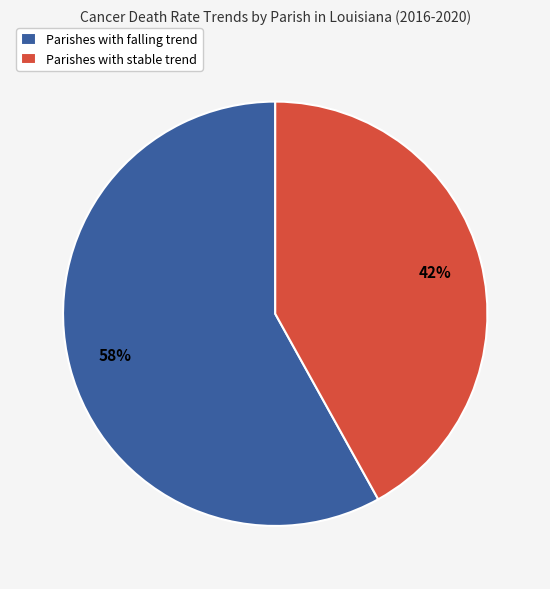

Which has a higher value, Parishes with falling trend or Parishes with stable trend?

Parishes with falling trend